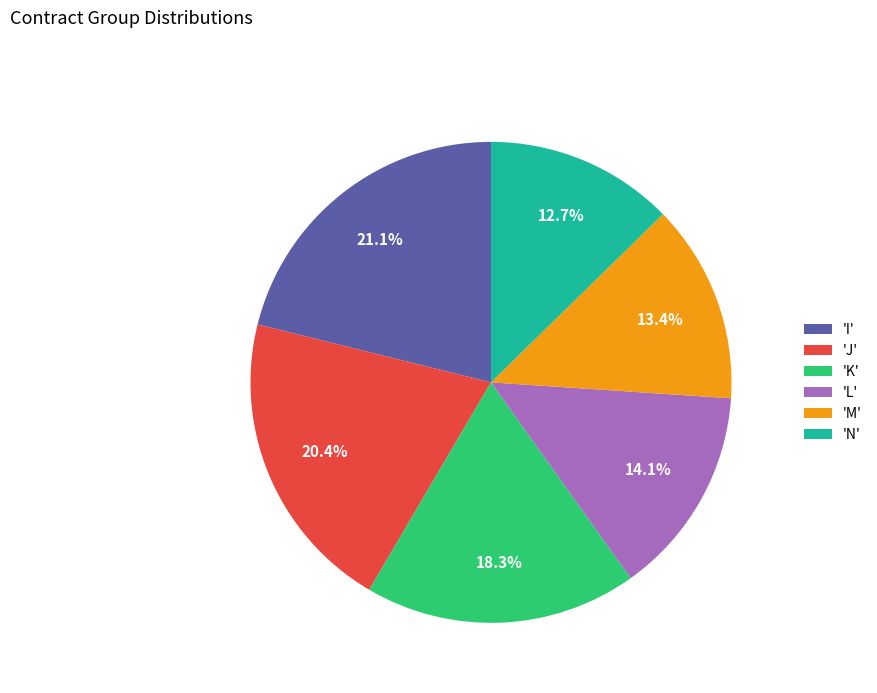

Is there any slice that represents more than half of the pie?

No